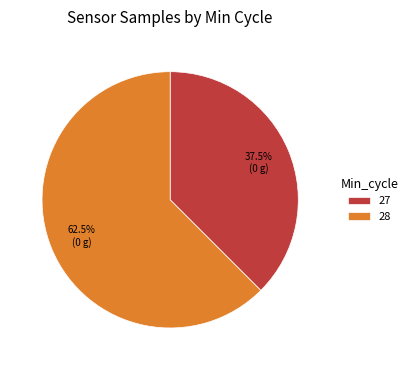

Is there a majority slice in this chart?

Yes